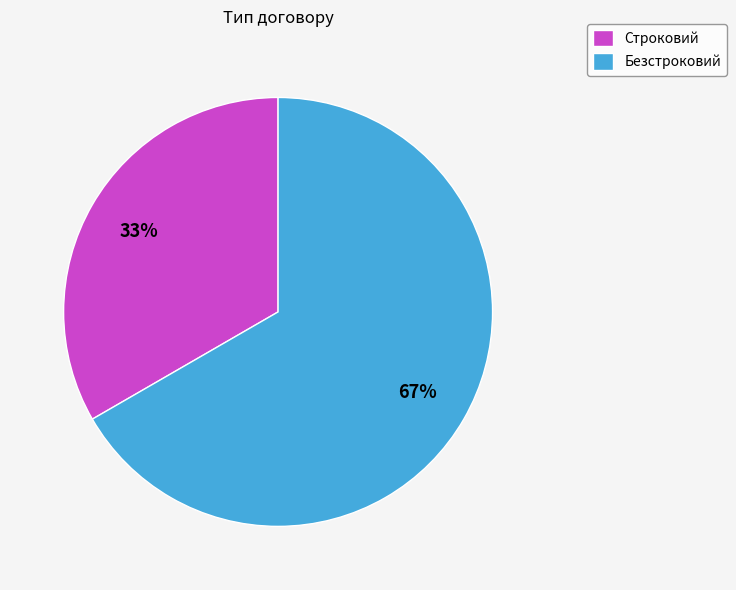

Which category accounts for the majority?

Безстроковий